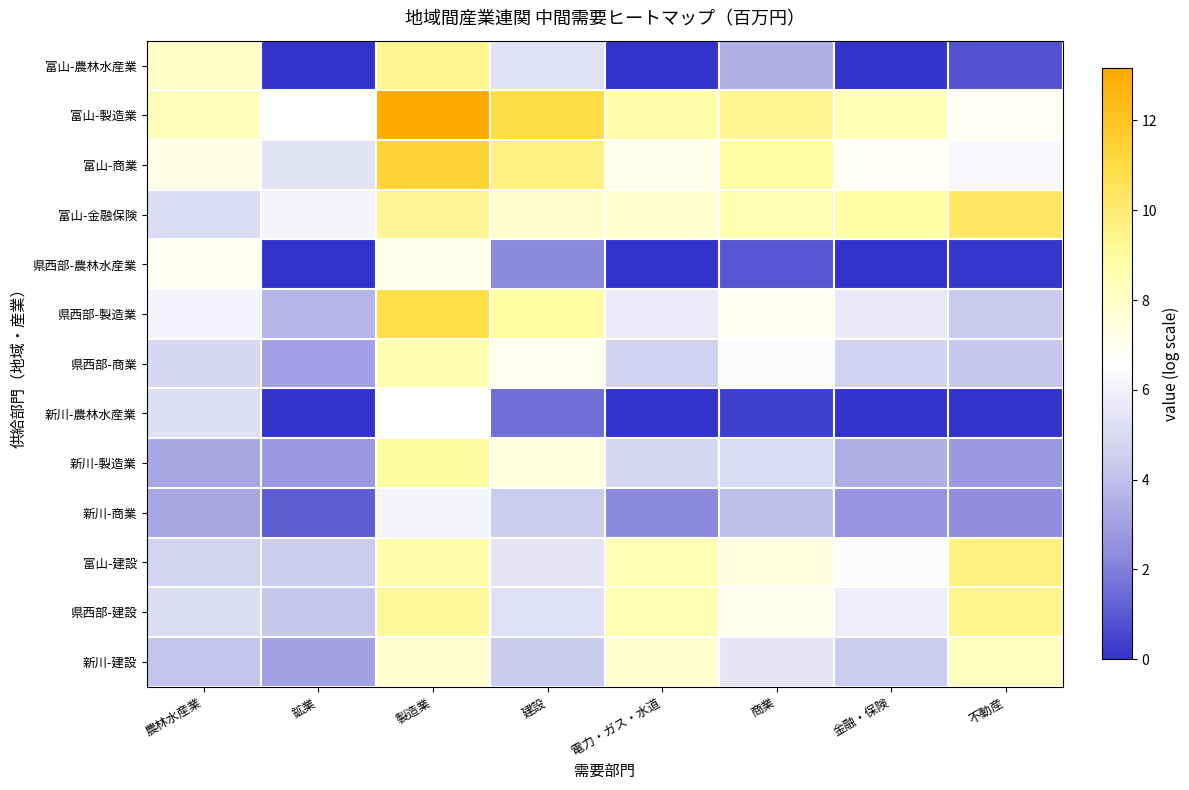

What is the total value across all series at 製造業?

117.3